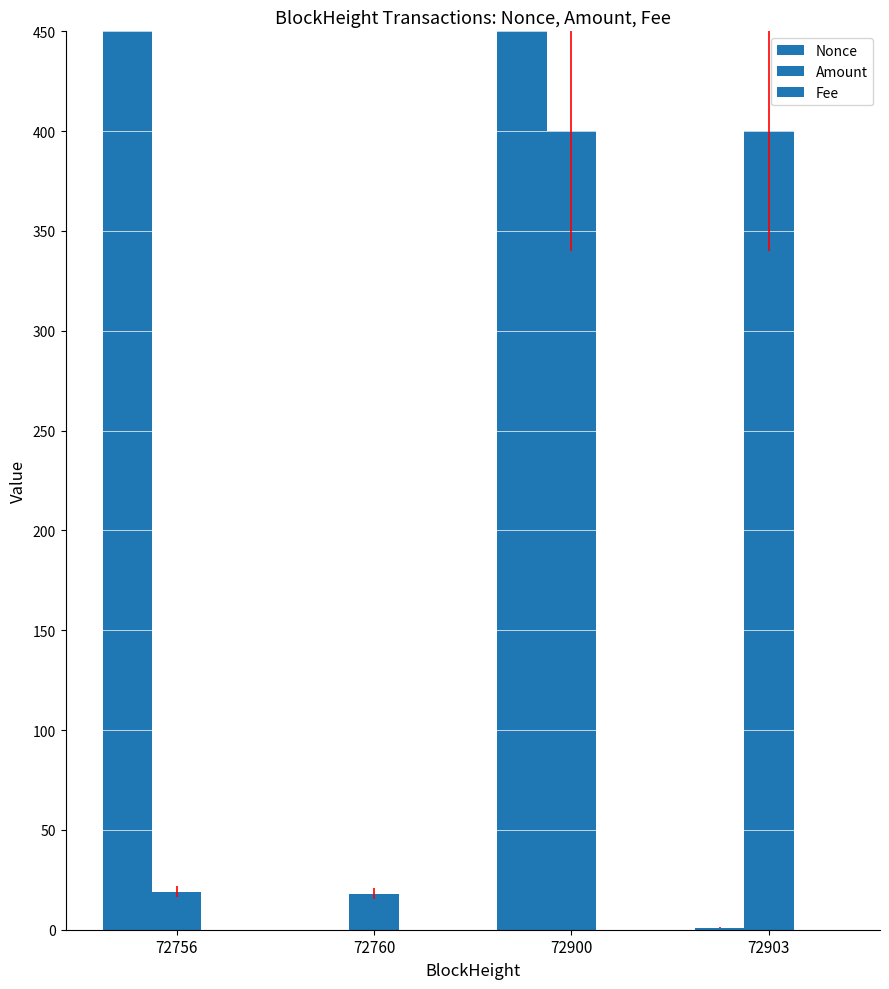

What are all the series names shown in the legend?

Nonce, Amount, Fee